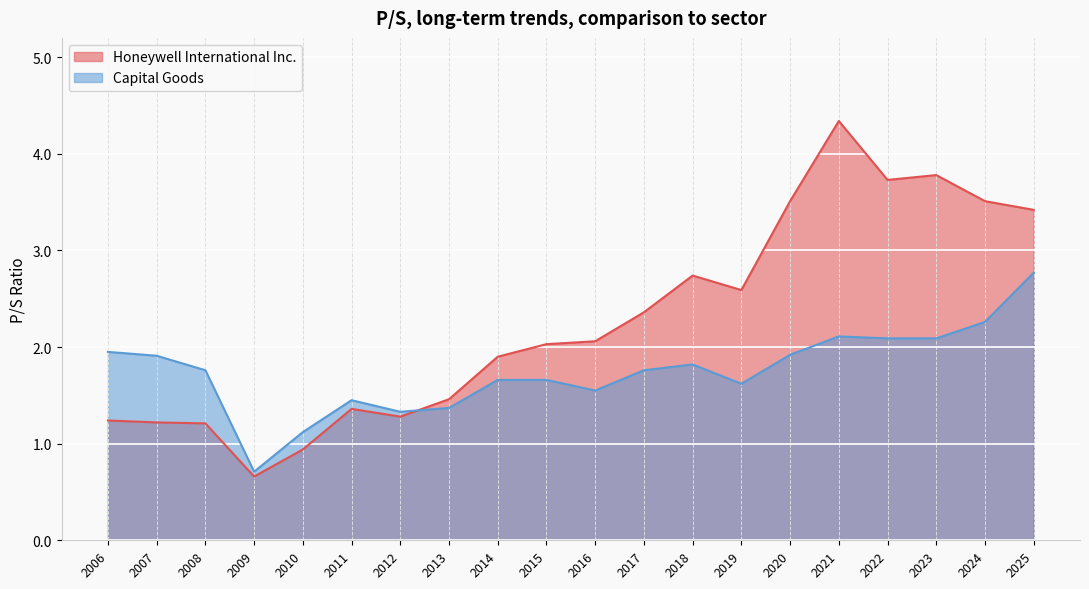

At which category does the chart reach its minimum across all series?

2009